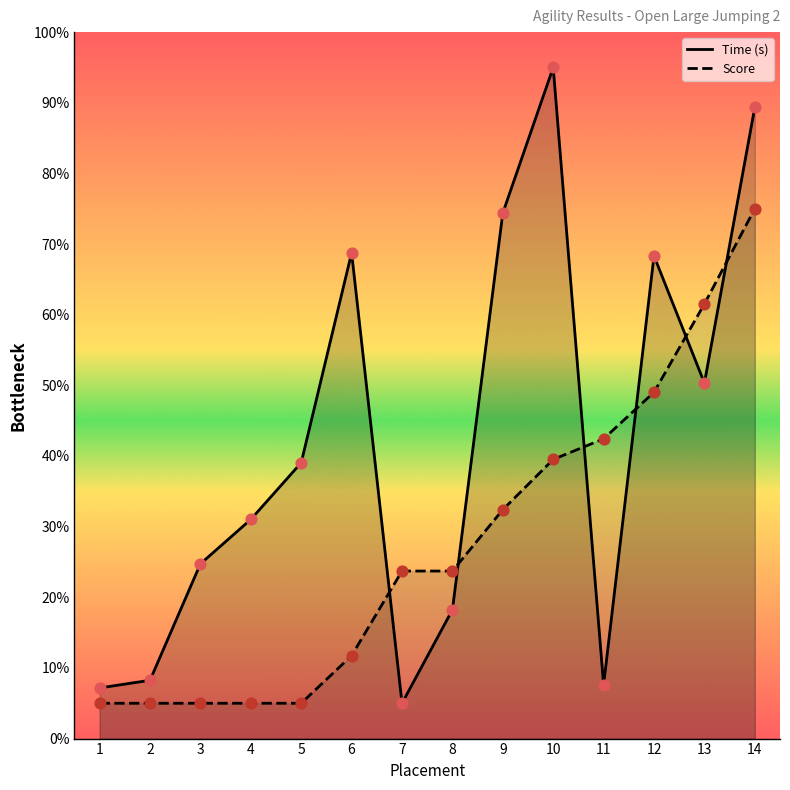

Which series reaches the maximum Y coordinate?

Time (s)